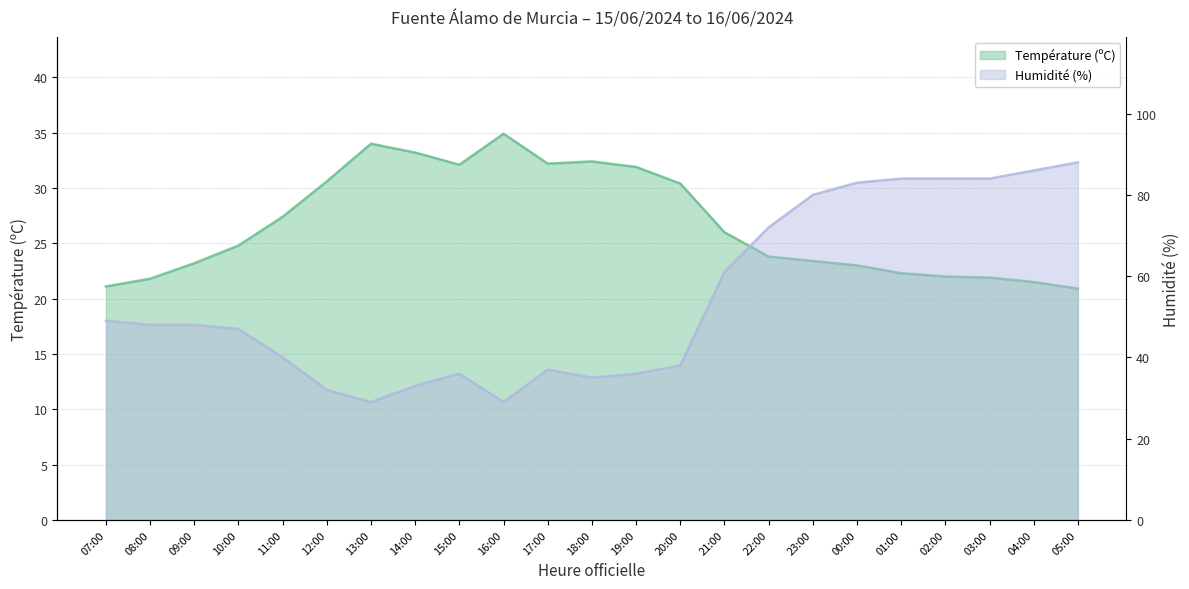

How many times do Humidité (%) and Température (ºC) cross each other?

4